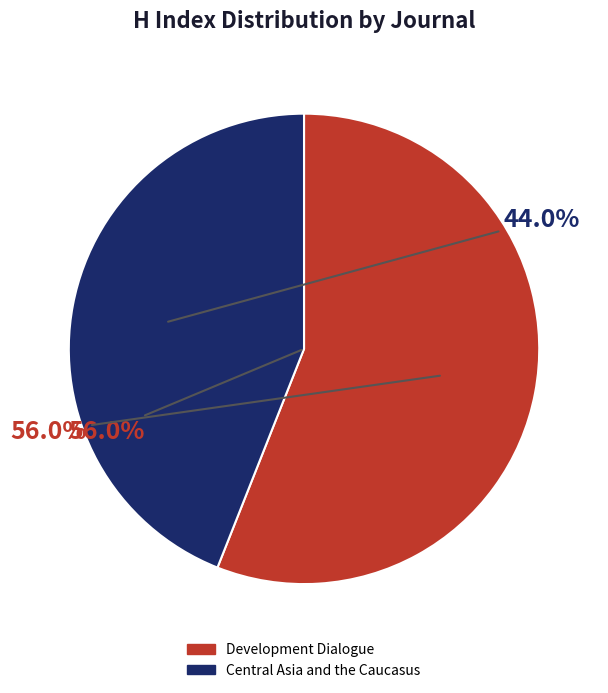

To the nearest percent, what percentage of the pie is Development Dialogue?

56%